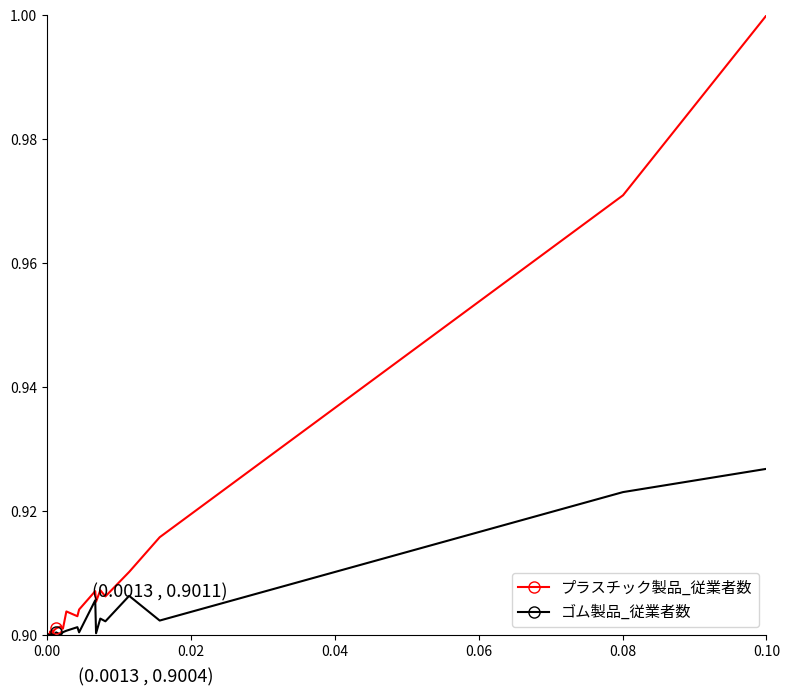

Which series ends up on top after the final intersection of ゴム製品_従業者数 and プラスチック製品_従業者数?

プラスチック製品_従業者数